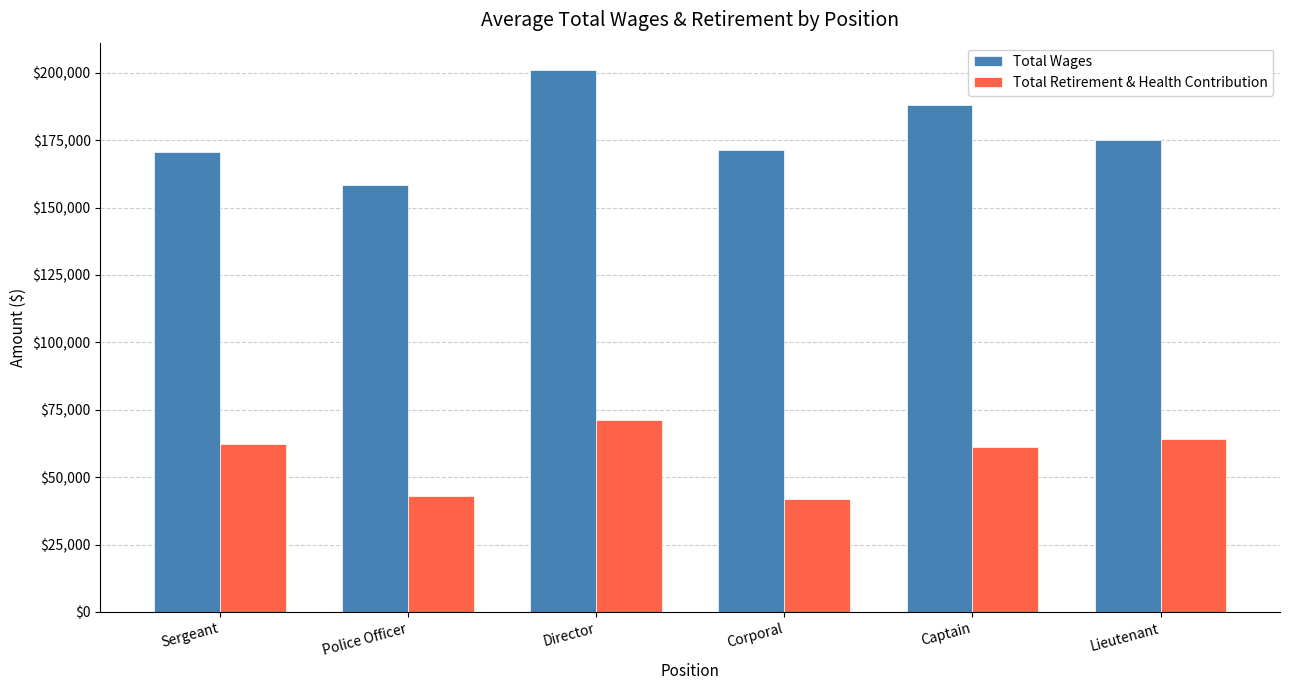

At how many categories does at least one series exceed 144823?

6